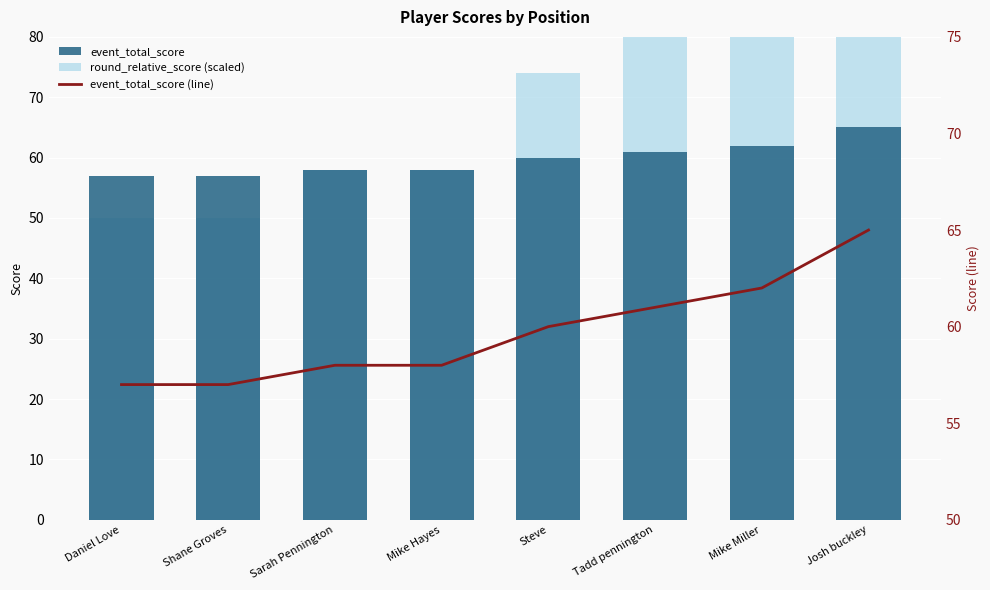

Reading left to right, transcribe all the data shown in this chart.

event_total_score: Daniel Love=57	Shane Groves=57	Sarah Pennington=58	Mike Hayes=58	Steve=60	Tadd pennington=61	Mike Miller=62	Josh buckley=65
round_relative_score (scaled): Daniel Love=50	Shane Groves=50	Sarah Pennington=58	Mike Hayes=58	Steve=74	Tadd pennington=82	Mike Miller=90	Josh buckley=114
event_total_score (line): Daniel Love=57	Shane Groves=57	Sarah Pennington=58	Mike Hayes=58	Steve=60	Tadd pennington=61	Mike Miller=62	Josh buckley=65